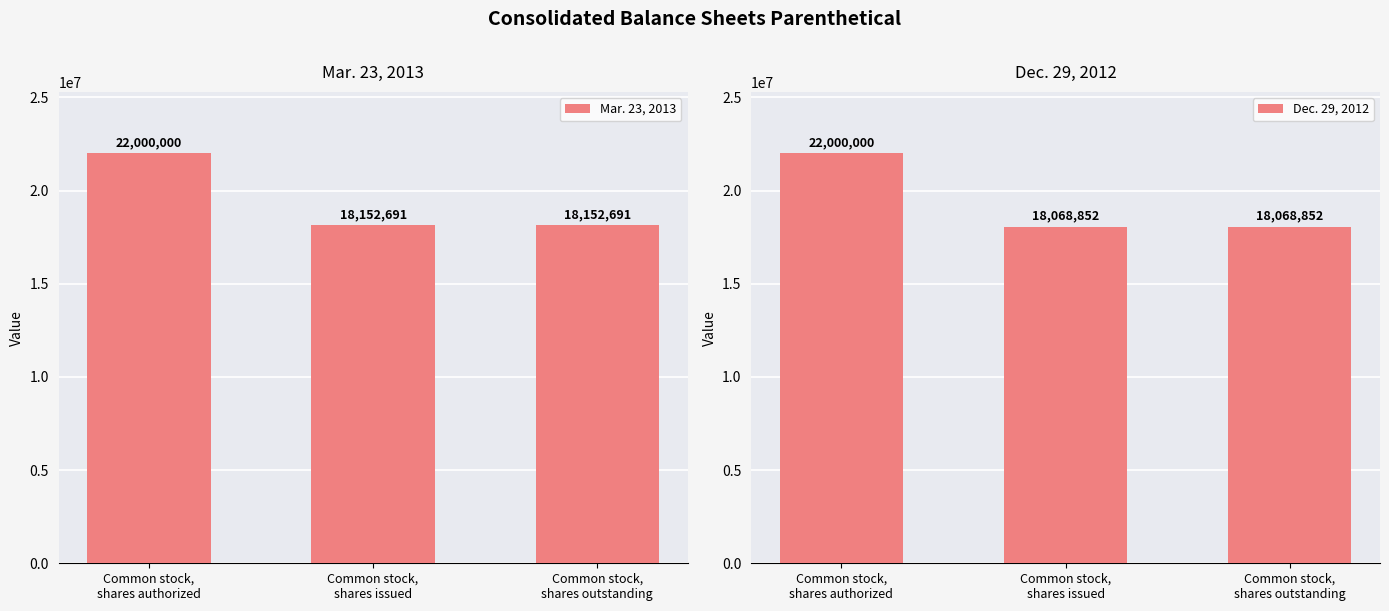

Between Common stock,
shares authorized and Common stock,
shares outstanding, which is larger?

Common stock,
shares authorized